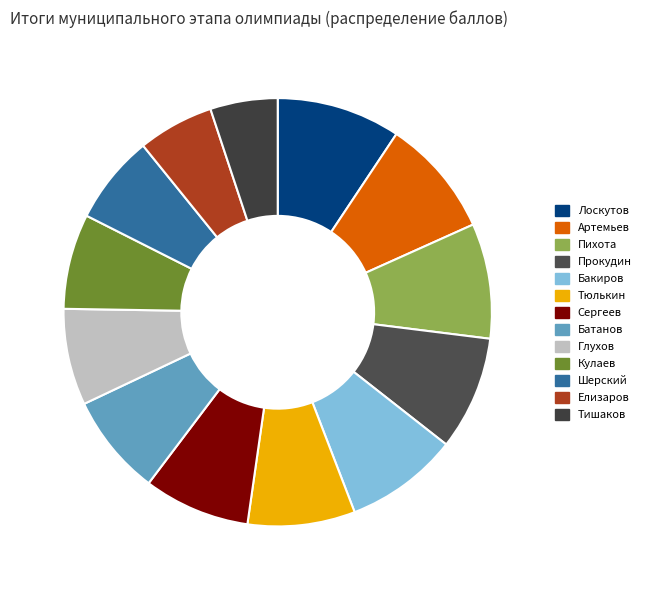

To the nearest percent, what is the difference between the largest and smallest slice percentages?

4%